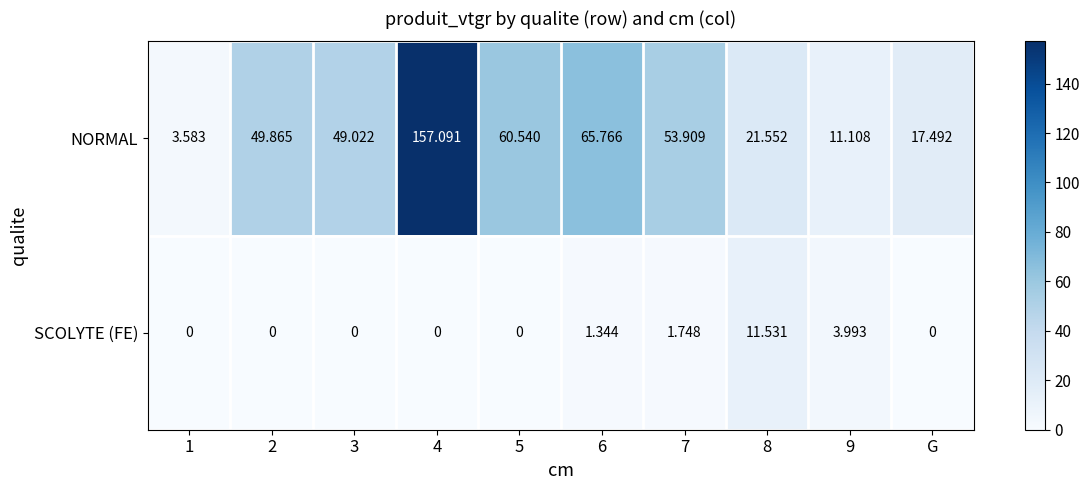

What is the spread (max minus min) of values at 7?

52.2